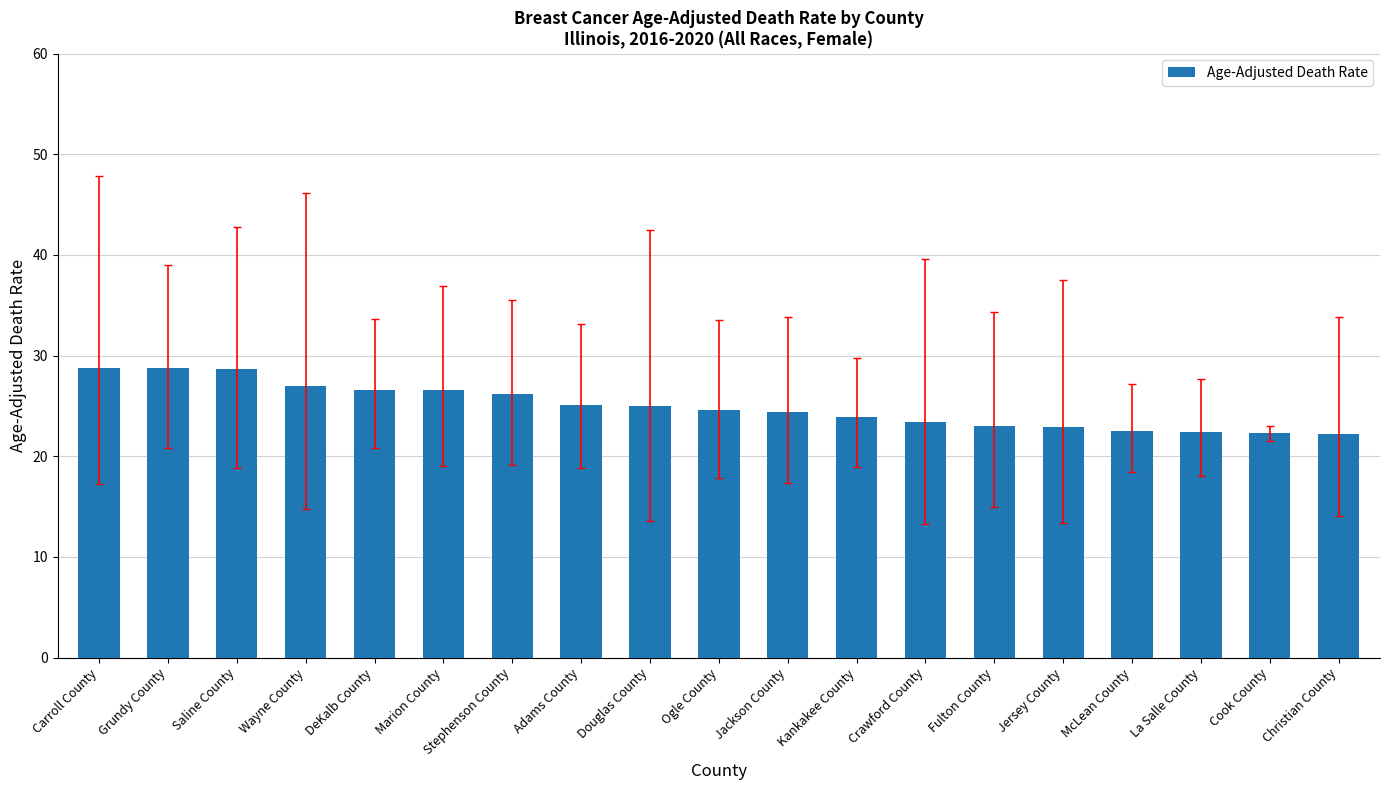

How many data points does each series have?

19